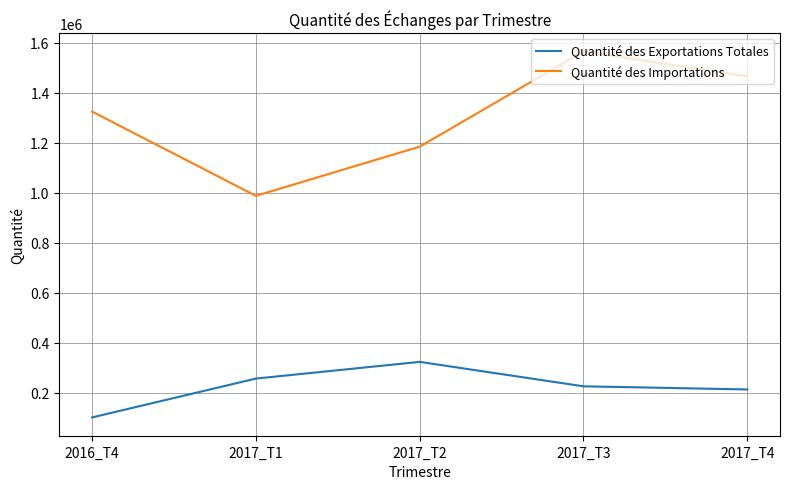

What is the difference between the Quantité des Importations values at 2017_T4 and 2017_T2?

281832.5